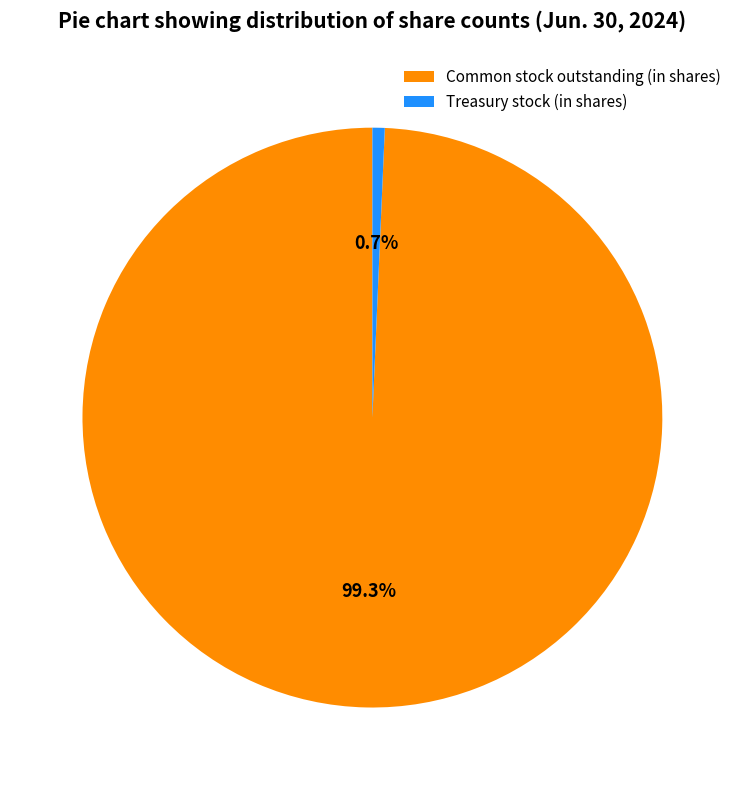

To the nearest percent, what is the difference between the Treasury stock (in shares) and Common stock outstanding (in shares) slice percentages?

99%